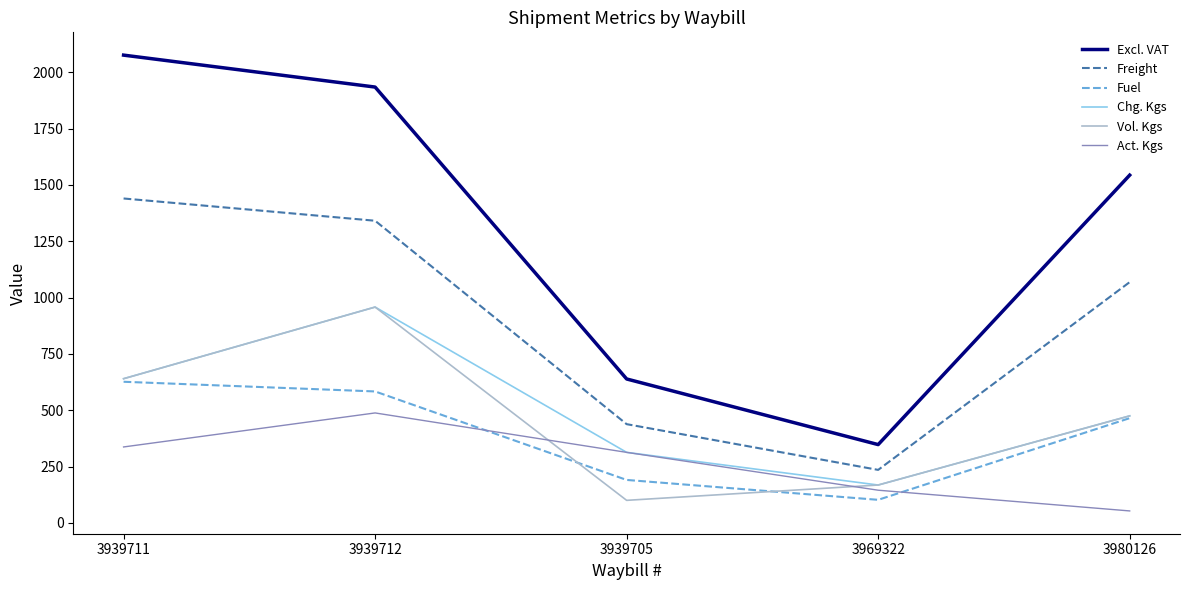

What is the difference between the highest and lowest values at 3939712?

1446.6